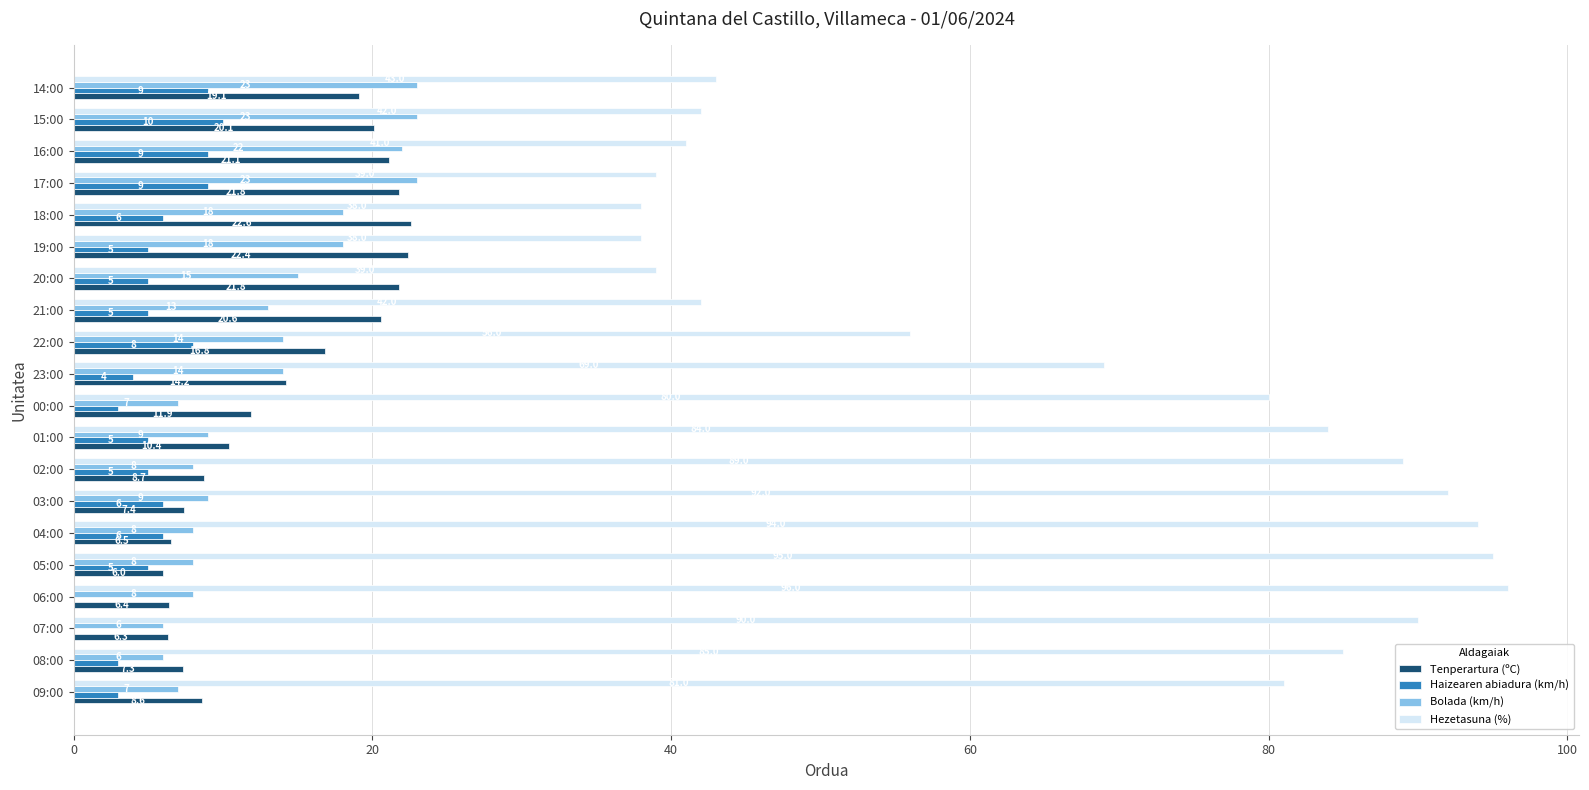

What is the sum of the Hezetasuna (%) values at 17:00 and 08:00?

124.0